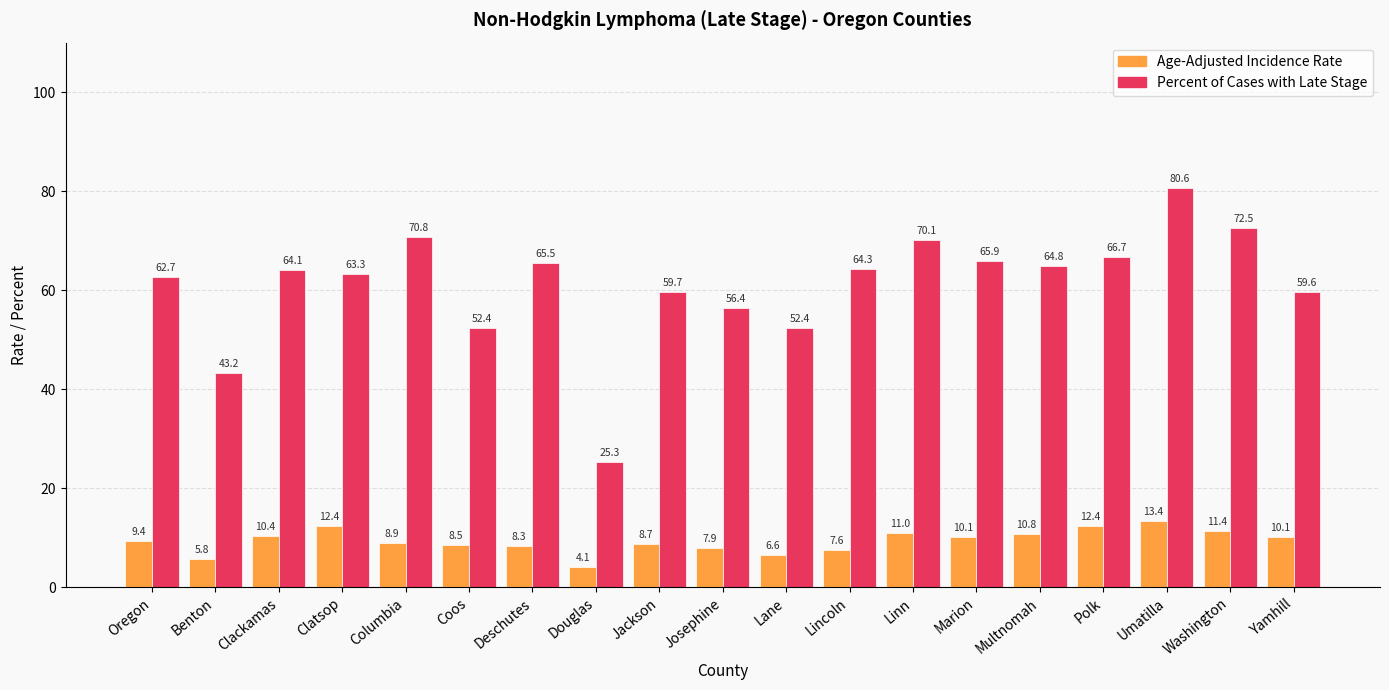

Rank the series by their maximum value, from lowest to highest.

Age-Adjusted Incidence Rate, Percent of Cases with Late Stage